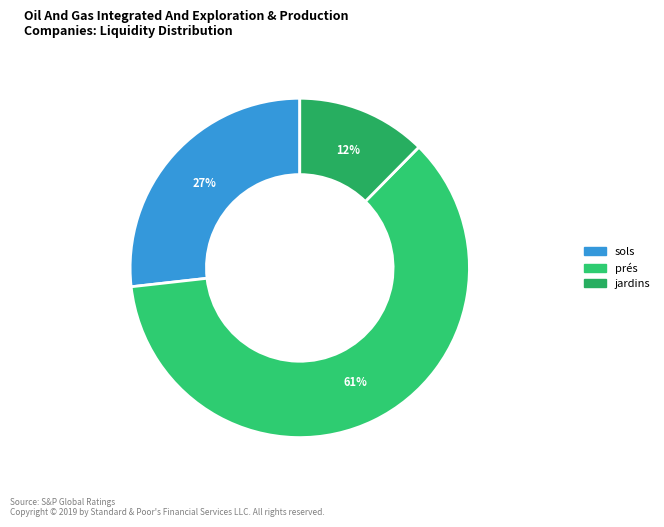

How many segments does this pie chart have?

3